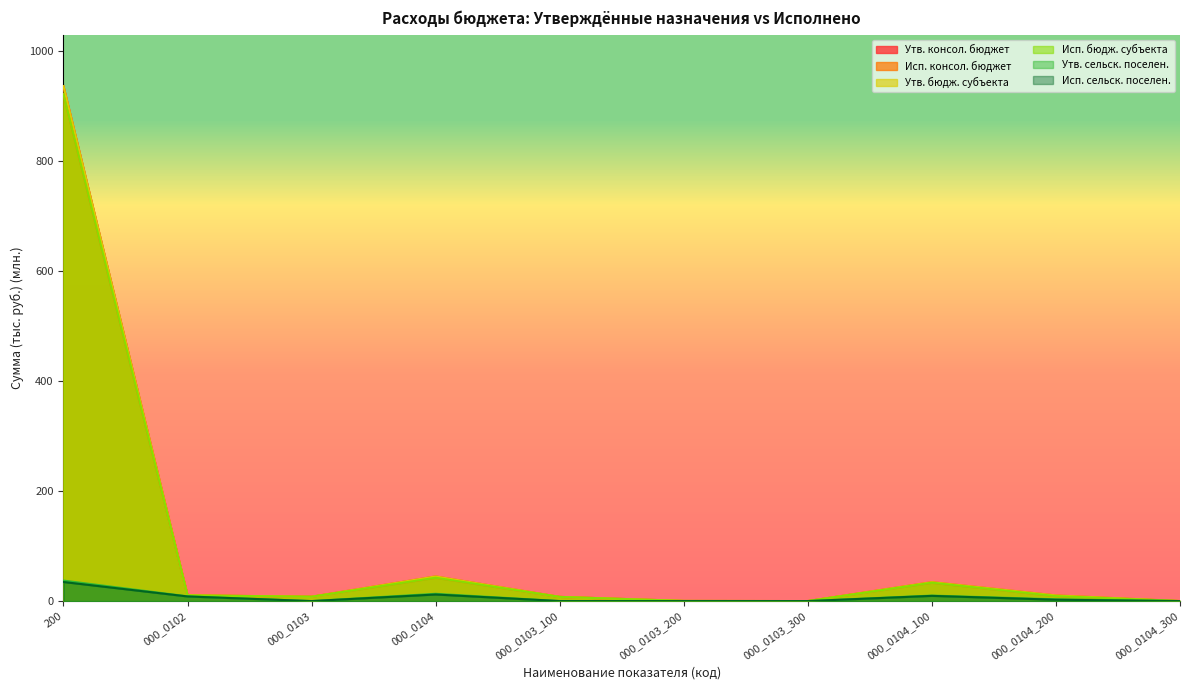

The value of Исп. консол. бюджет at 200 is 921.3. True or false?

True